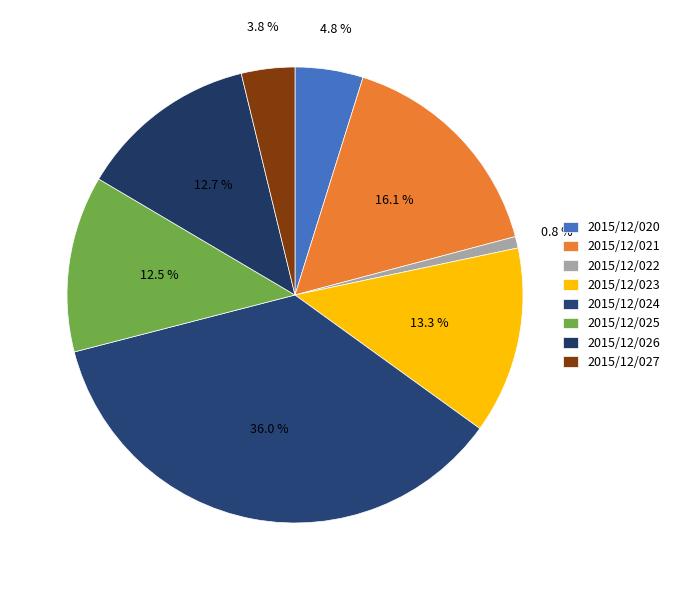

Rank the categories by value from highest to lowest.

2015/12/024, 2015/12/021, 2015/12/023, 2015/12/026, 2015/12/025, 2015/12/020, 2015/12/027, 2015/12/022